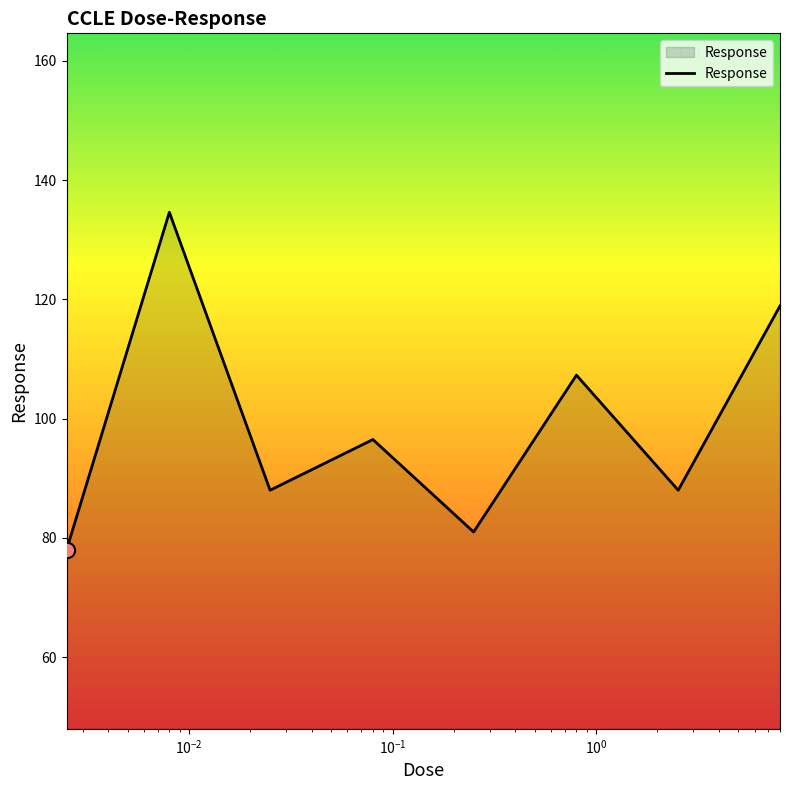

What is the greatest value displayed?

134.6